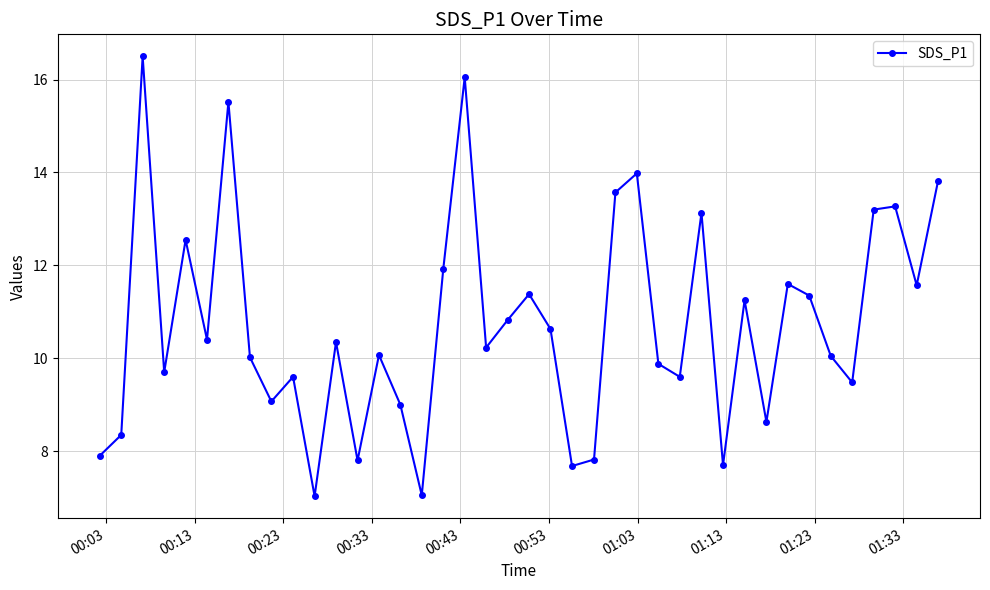

True or false: there are more than 0 points higher than both neighbors.

True